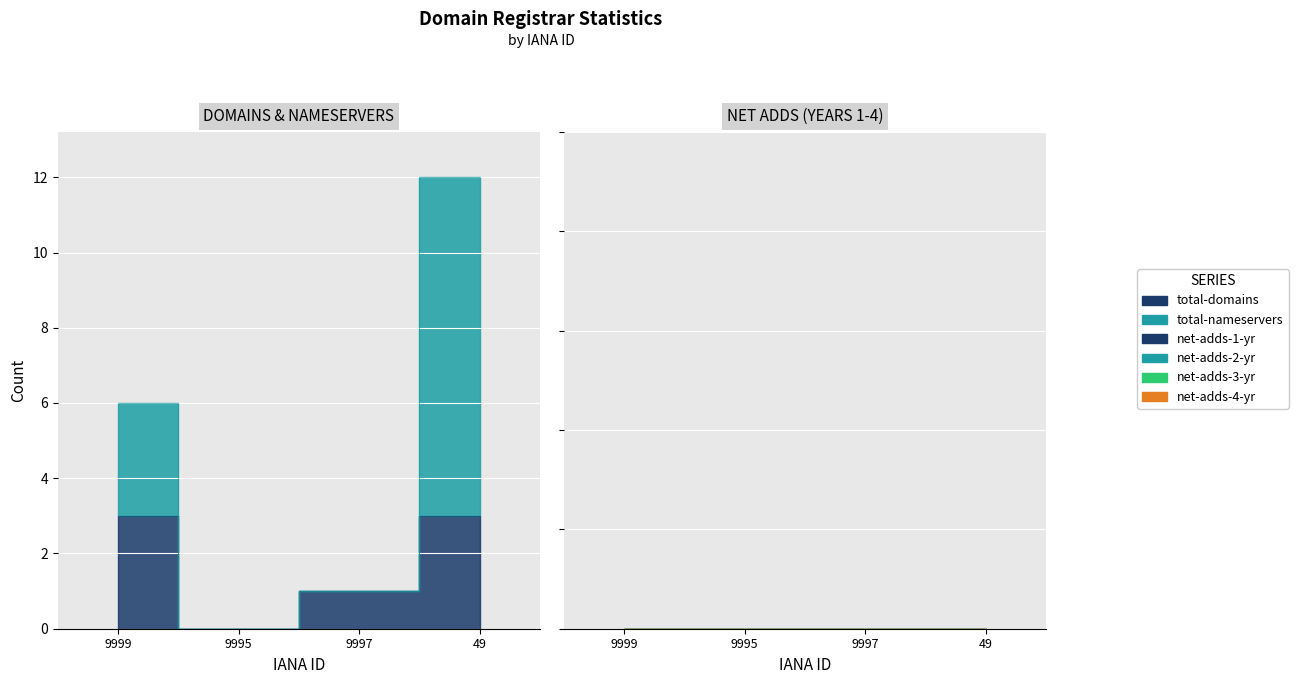

Count the number of categories in the chart.

4